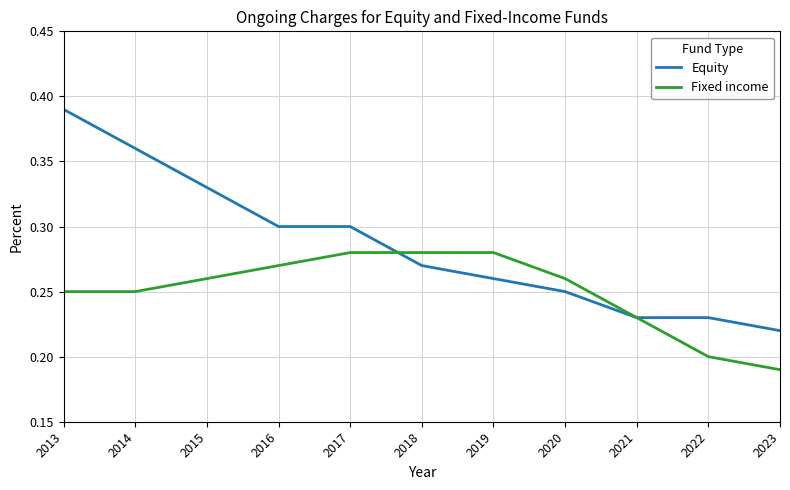

How many Fixed income values are between 0 and 1?

11